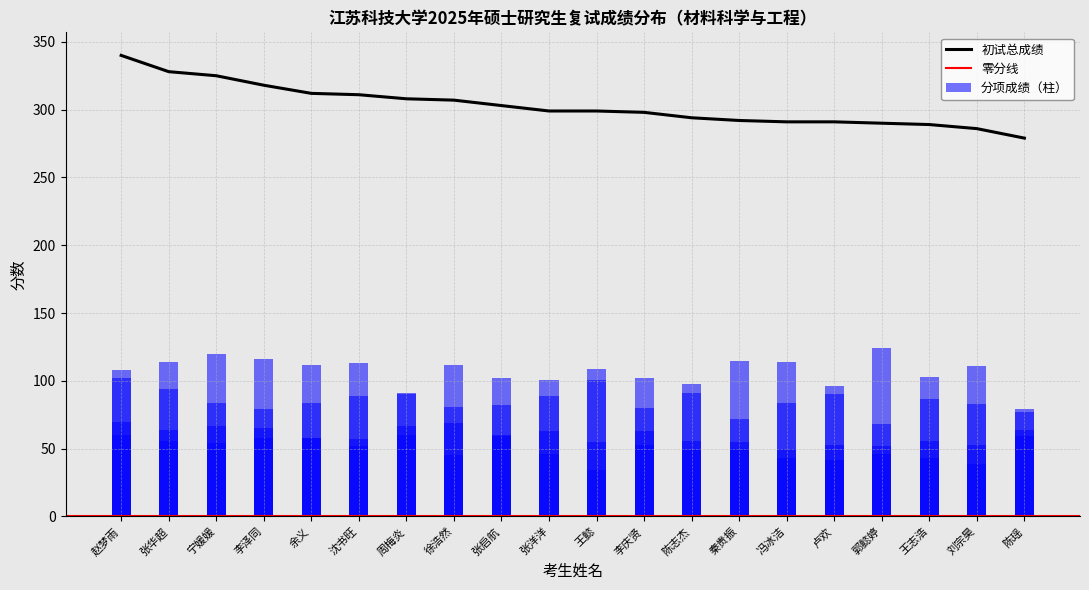

At which label is 思想政治理论 closest to 49?

陈志杰